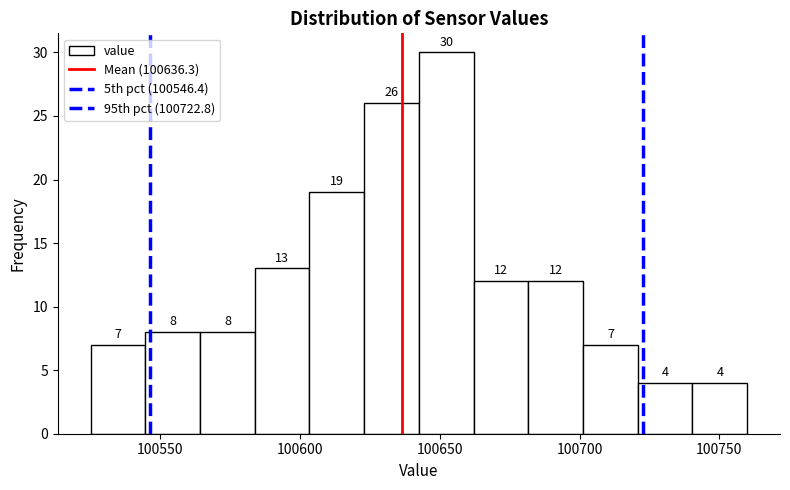

Around what value on the x-axis is the tallest bar? Give the approximate position of its centre, as read against the axis.

100650